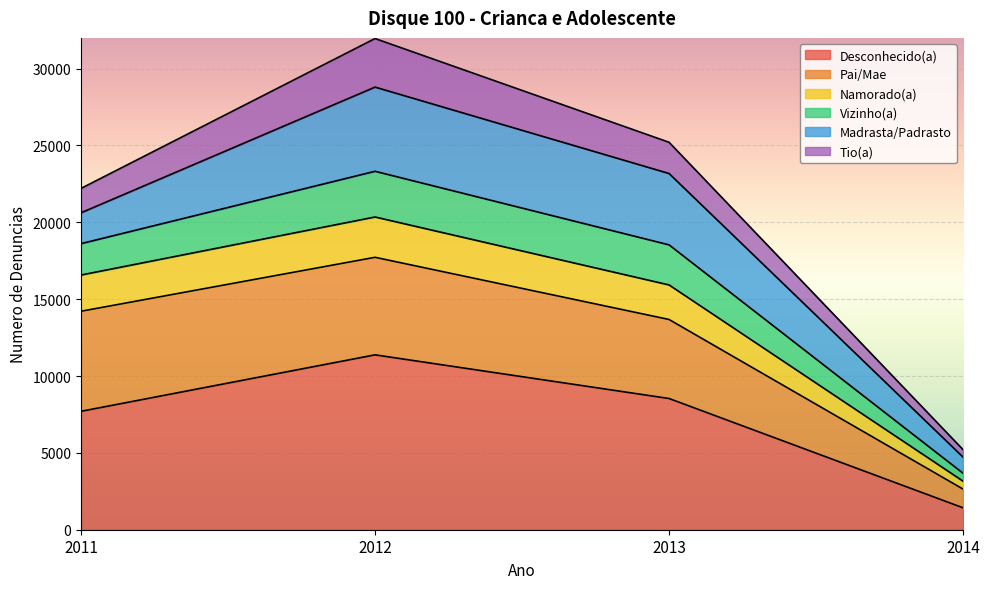

What value does the Desconhecido(a) series have at 2013?

8538